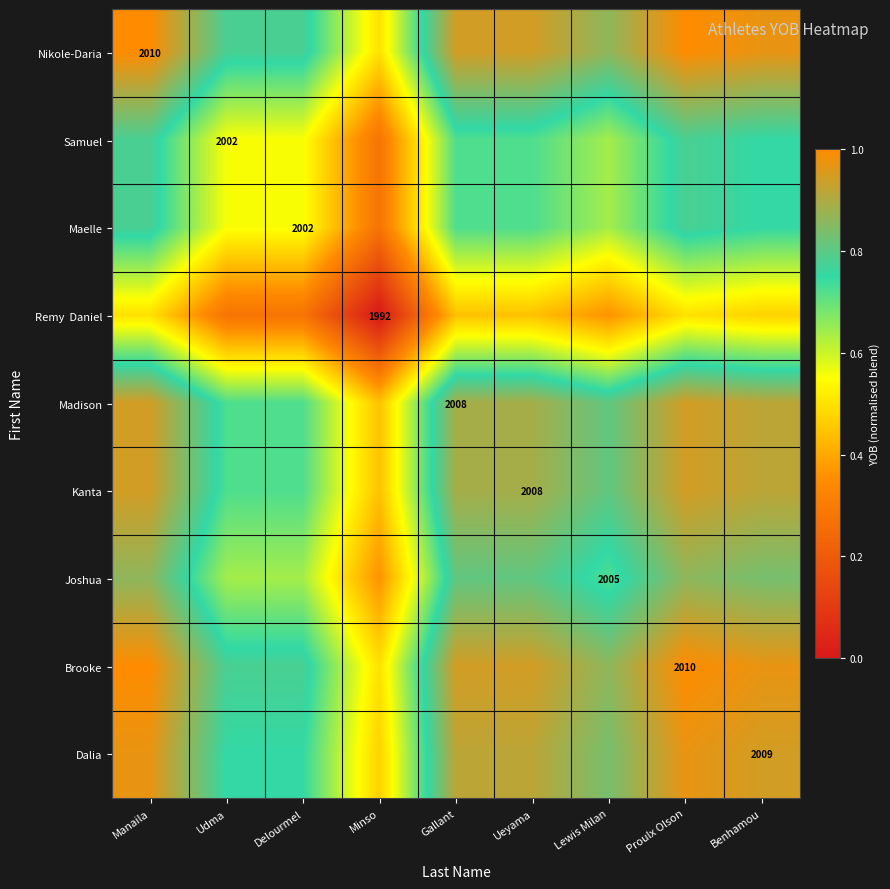

How many distinct data groups are displayed?

9